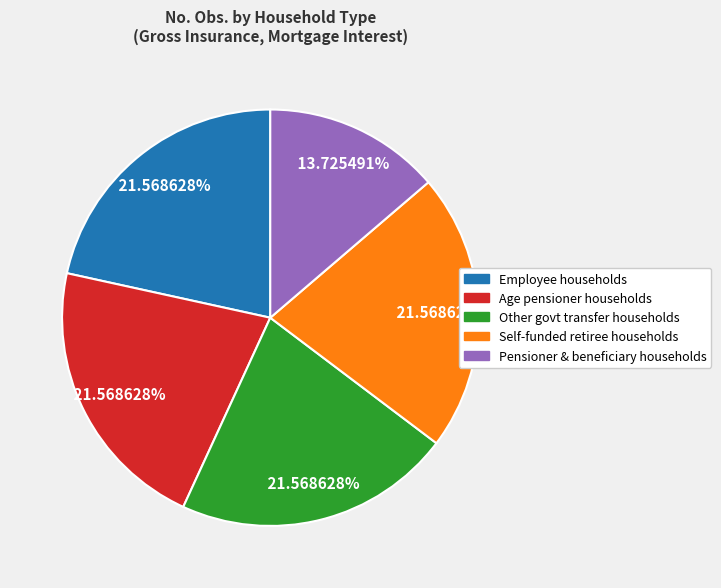

Is there a majority slice in this chart?

No